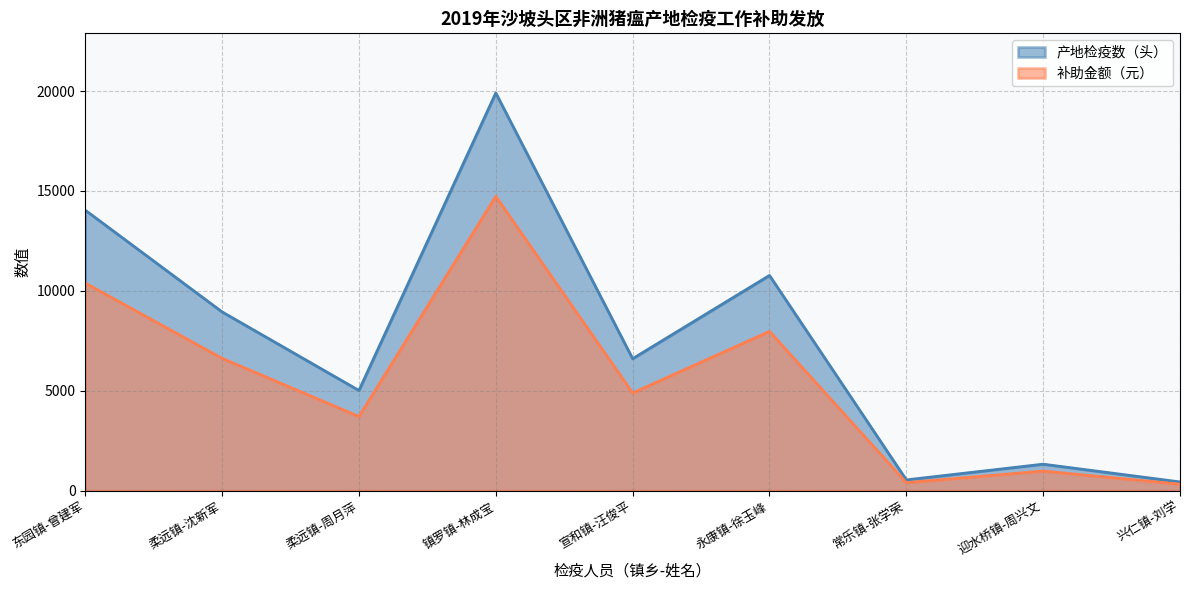

Which category has the lowest value across all series?

兴仁镇-刘学